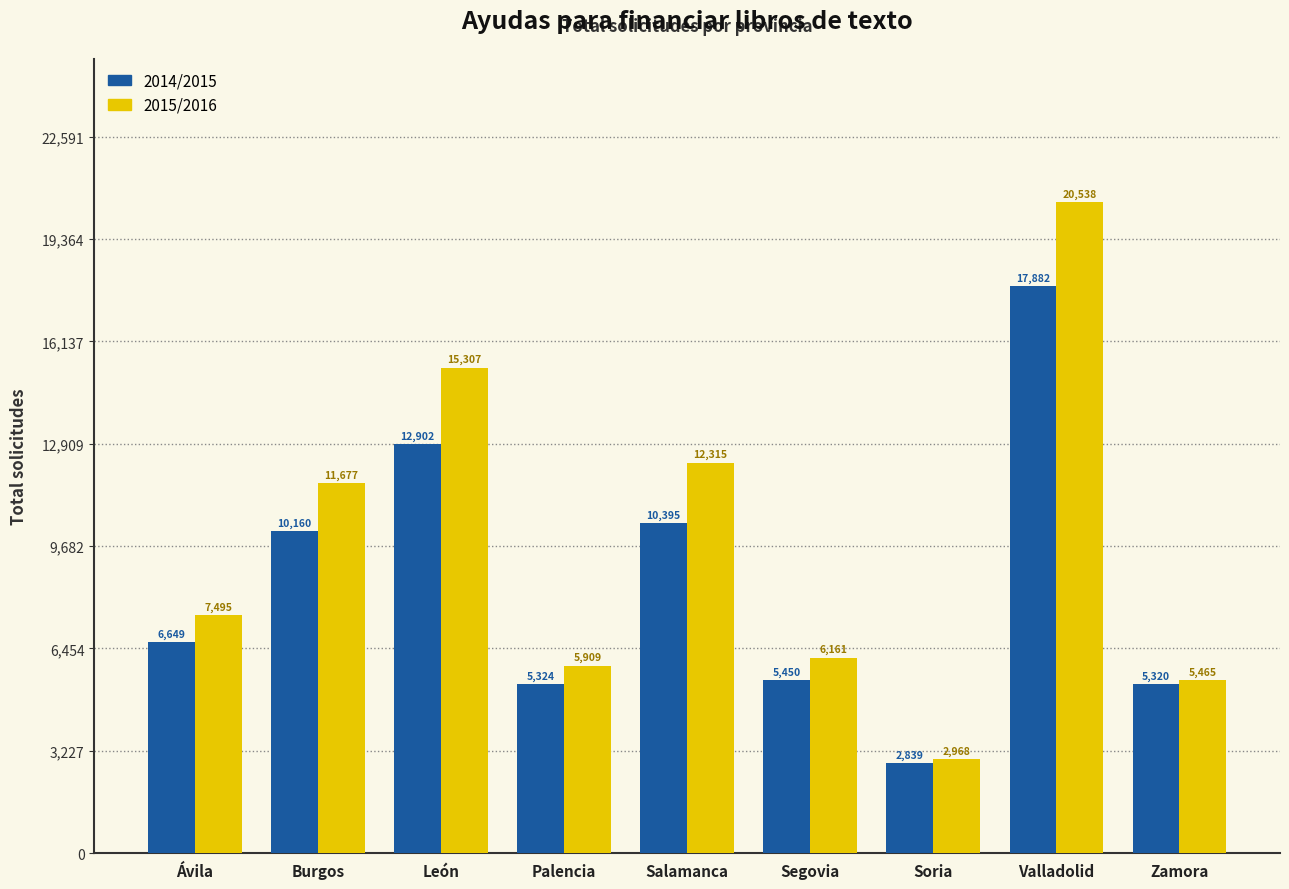

What is the greatest value displayed?

20538